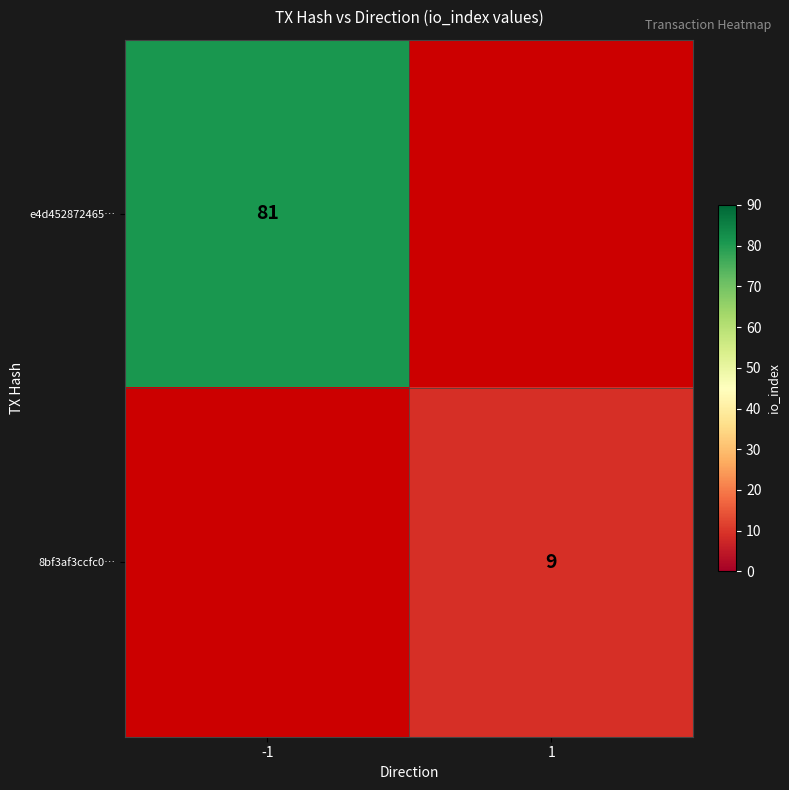

Is it true that 8bf3af3ccfc0… equals 9 at 1?

True